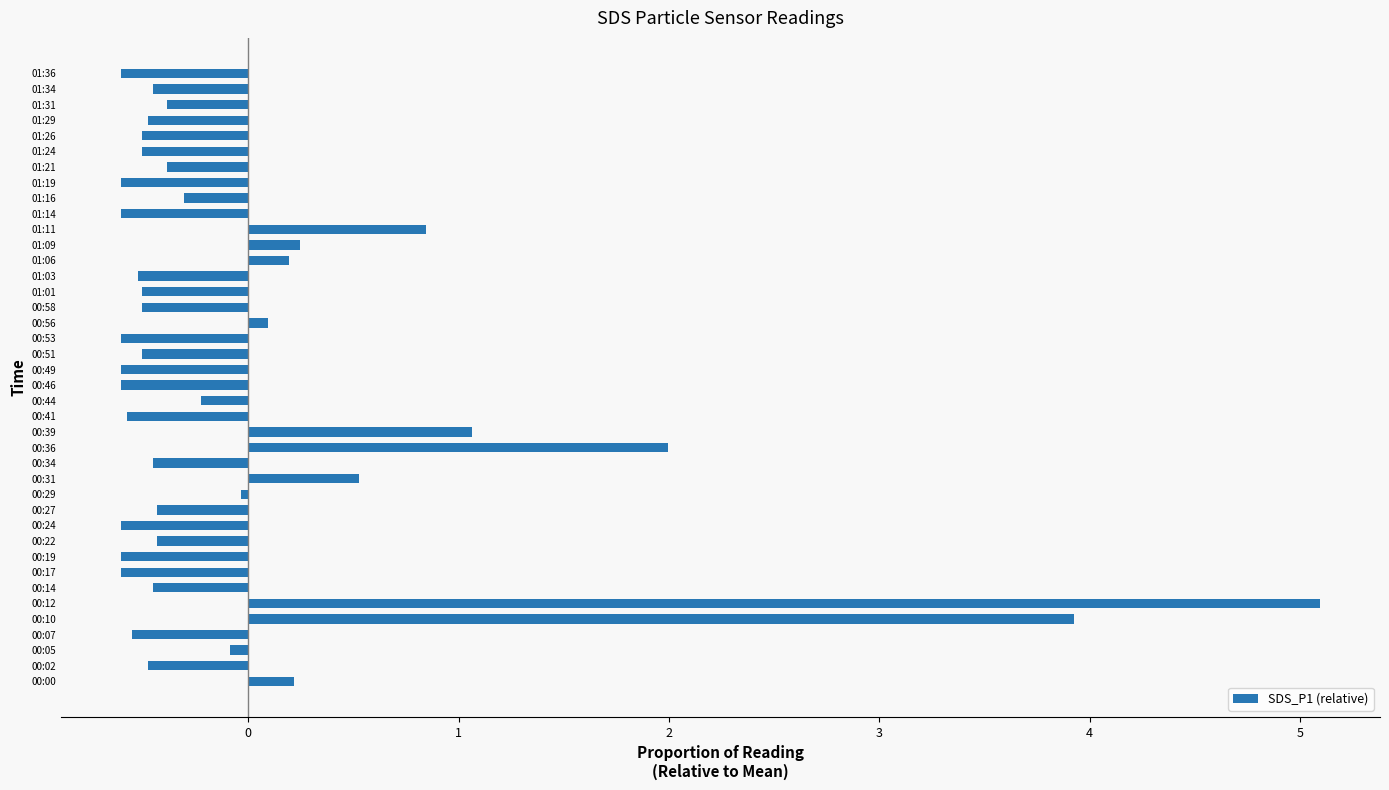

The chart shows a value of 7.1 at 00:10. True or false?

False